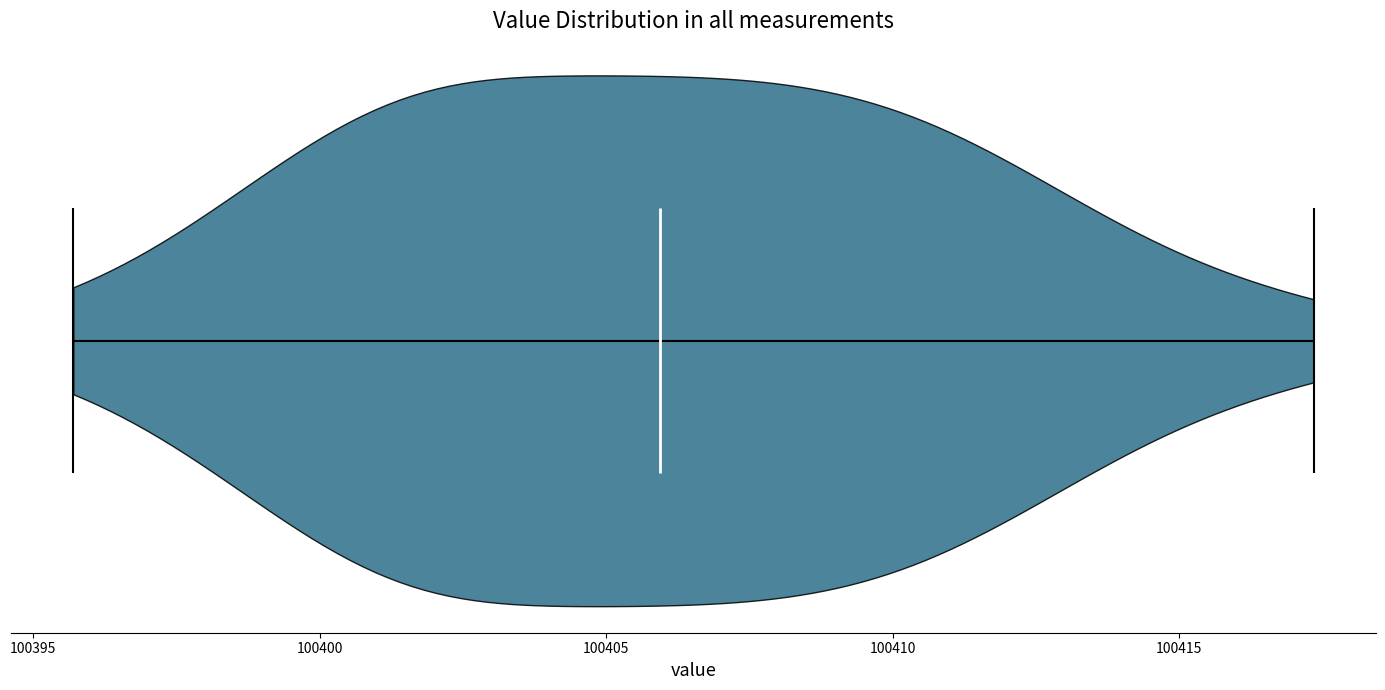

Read this violin plot against the x-axis: where its median line is, and the lowest and highest points the violin reaches. The values are not printed on the chart, so give them approximately, as read against the axis.

median line 100406.0, lowest point 100395.5, highest point 100417.5